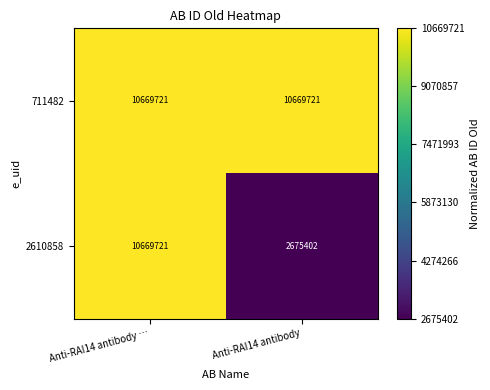

Is it true that 2610858 equals 10669721 at Anti-RAI14 antibody …?

True